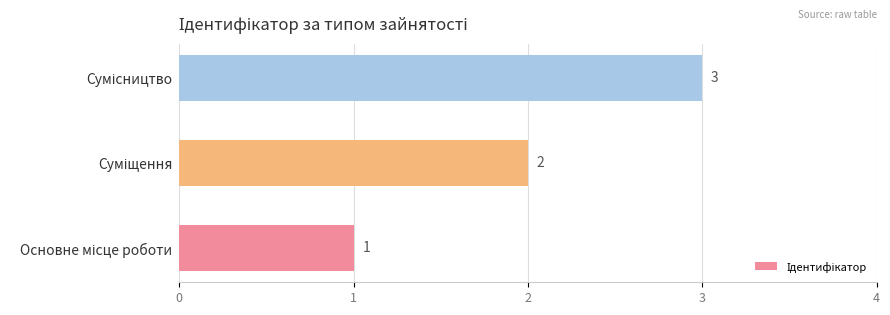

What is the greatest value displayed?

3